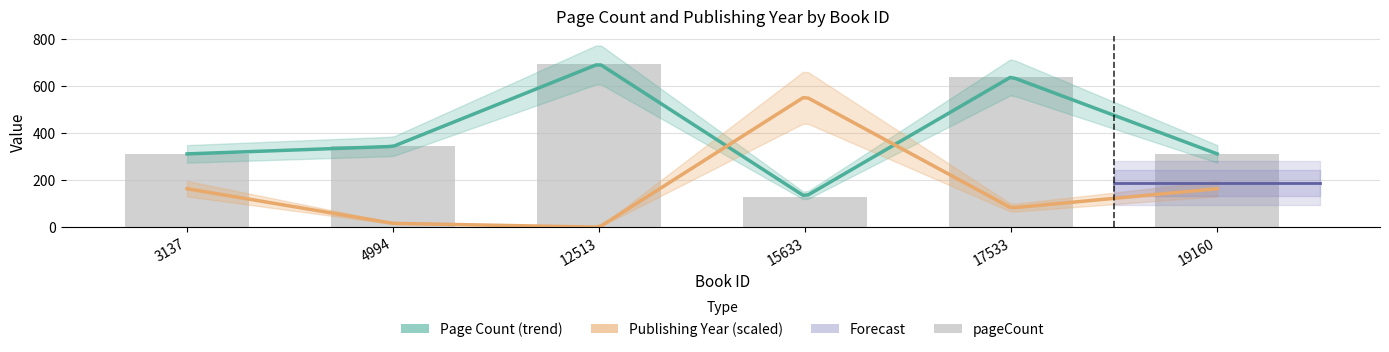

Reading left to right, extract all data points from this chart.

312	344	696	130	640	312